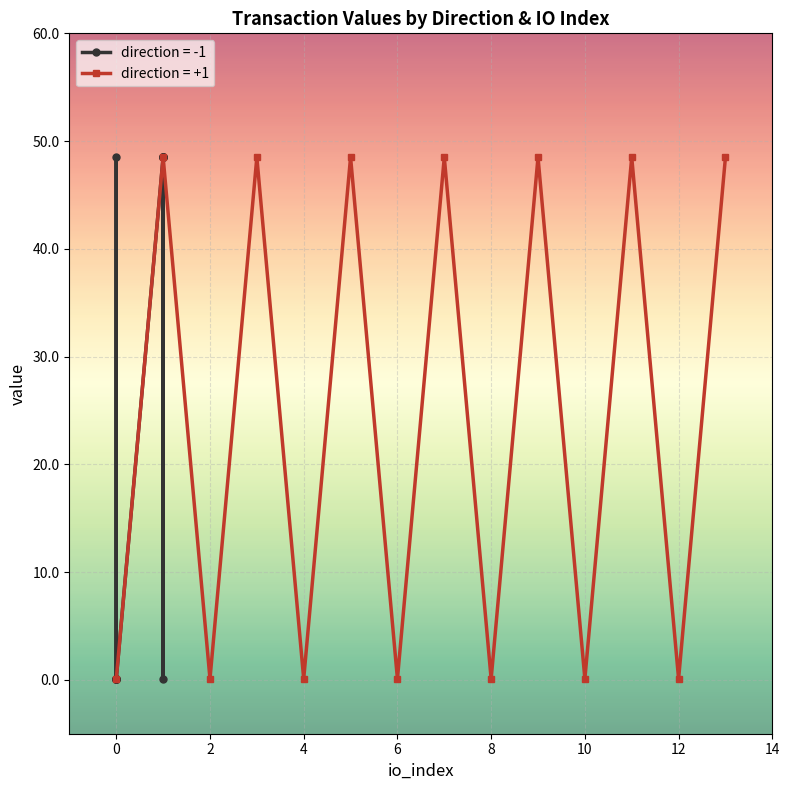

What is the value of the value point at the 1st from the left?

0.1